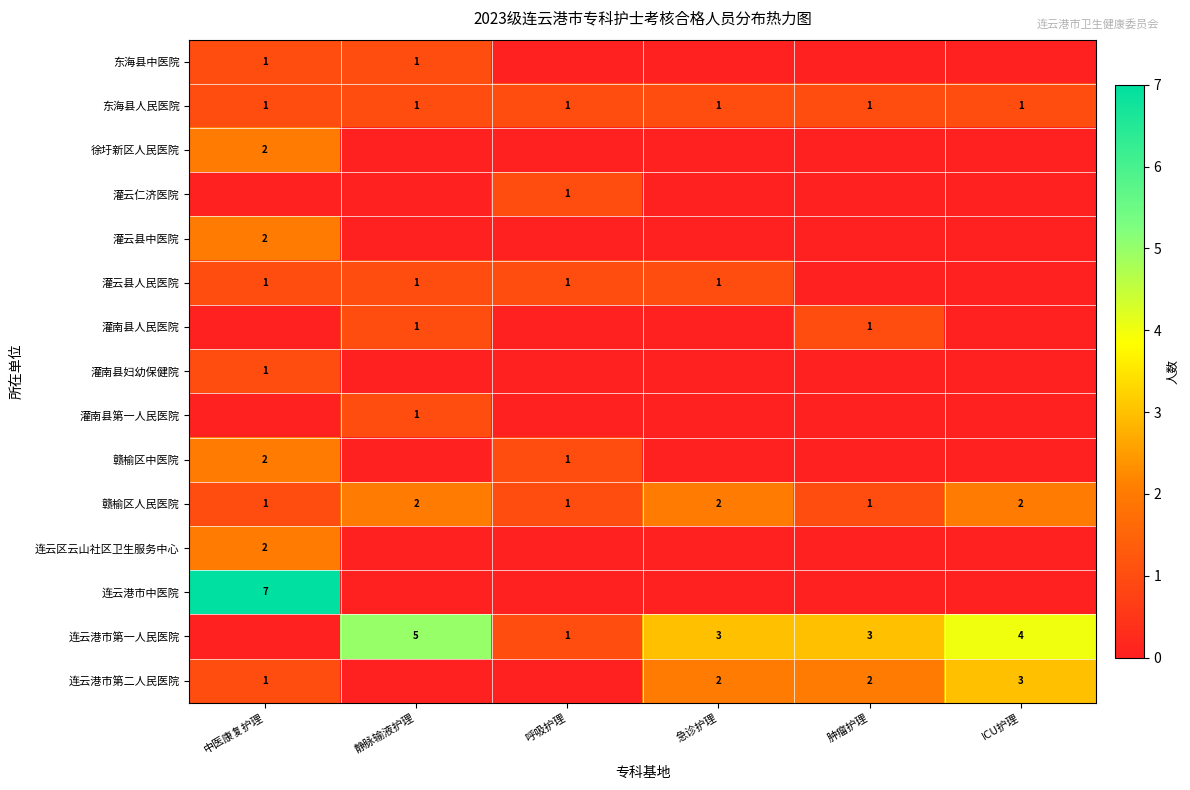

How many values in the row_6 series exceed 0?

2